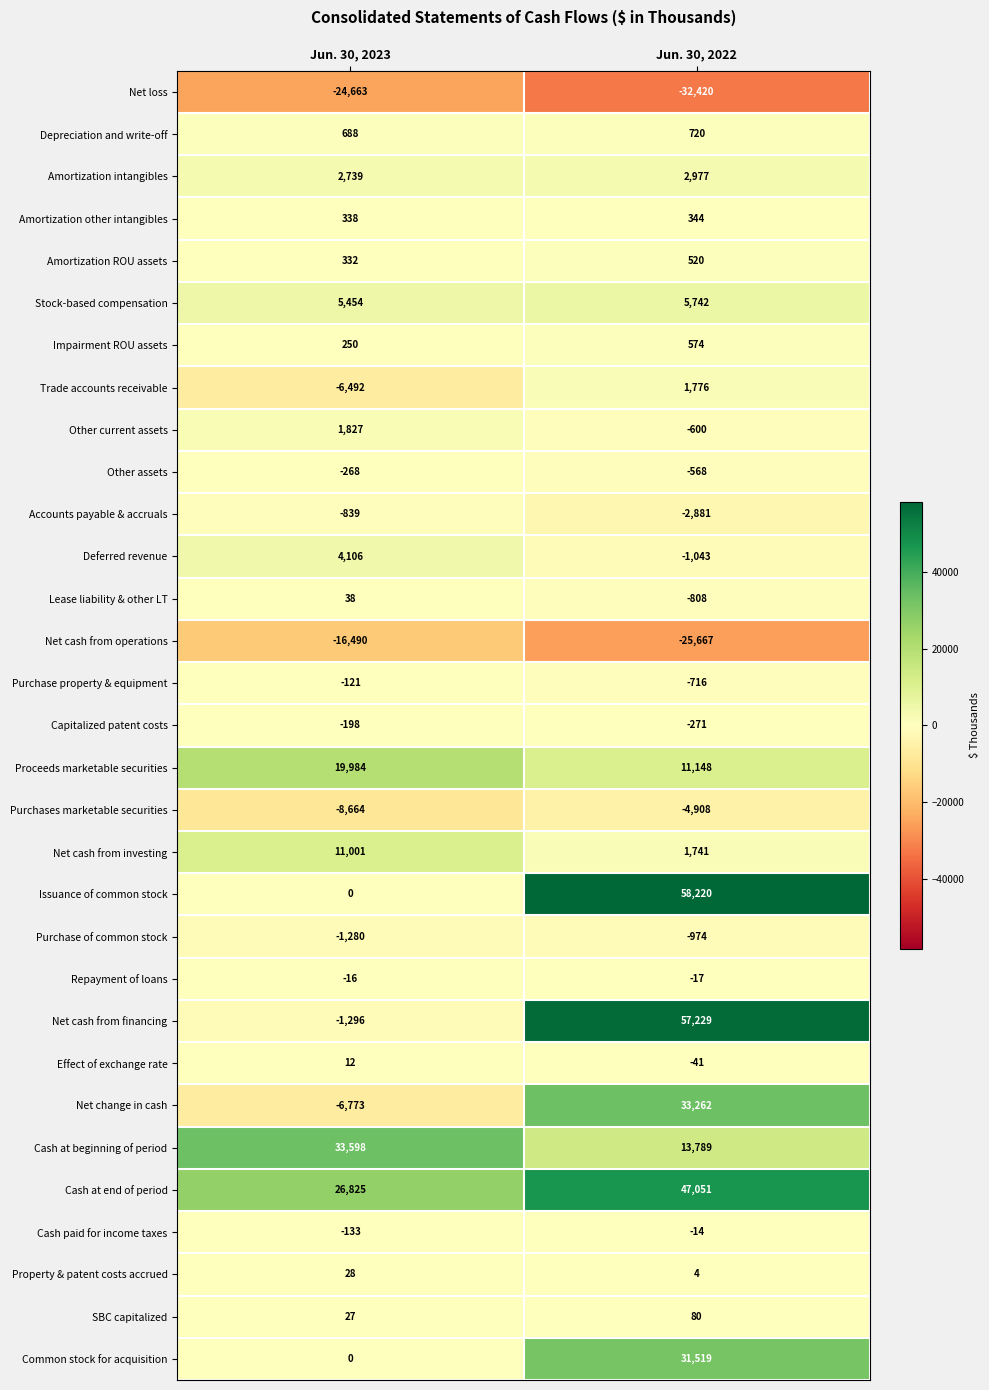

What is the spread (max minus min) of values at Jun. 30, 2023?

58261